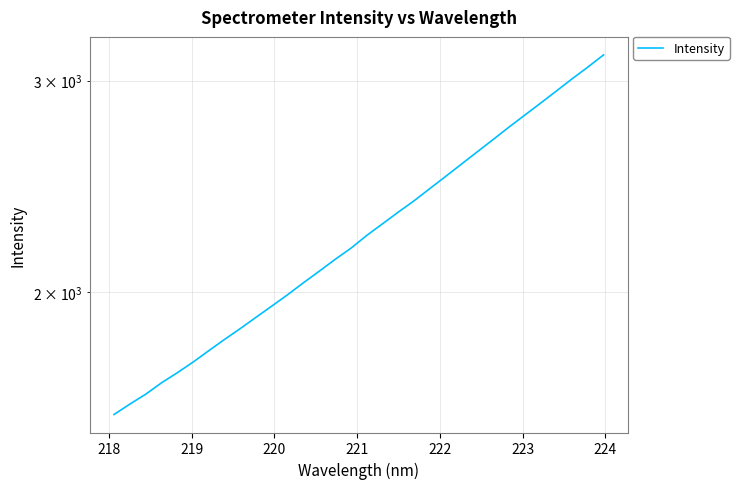

True or false: there are more than 0 points higher than both neighbors.

False